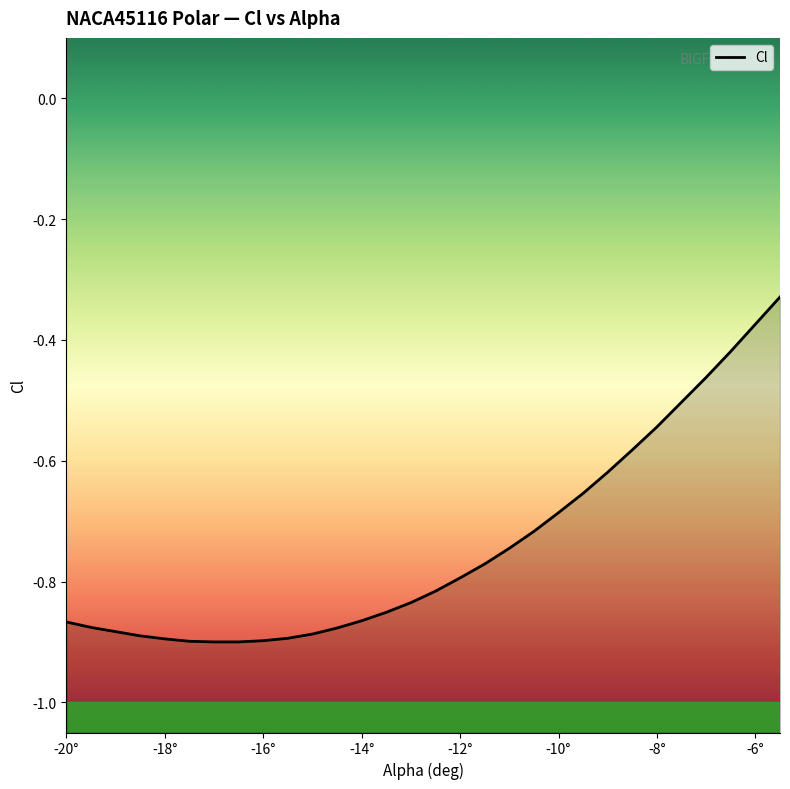

Reading left to right, transcribe all the data shown in this chart.

-0.9	-0.9	-0.9	-0.9	-0.9	-0.9	-0.9	-0.9	-0.9	-0.9	-0.9	-0.9	-0.9	-0.9	-0.8	-0.8	-0.8	-0.8	-0.7	-0.7	-0.7	-0.7	-0.6	-0.6	-0.5	-0.5	-0.5	-0.4	-0.4	-0.3